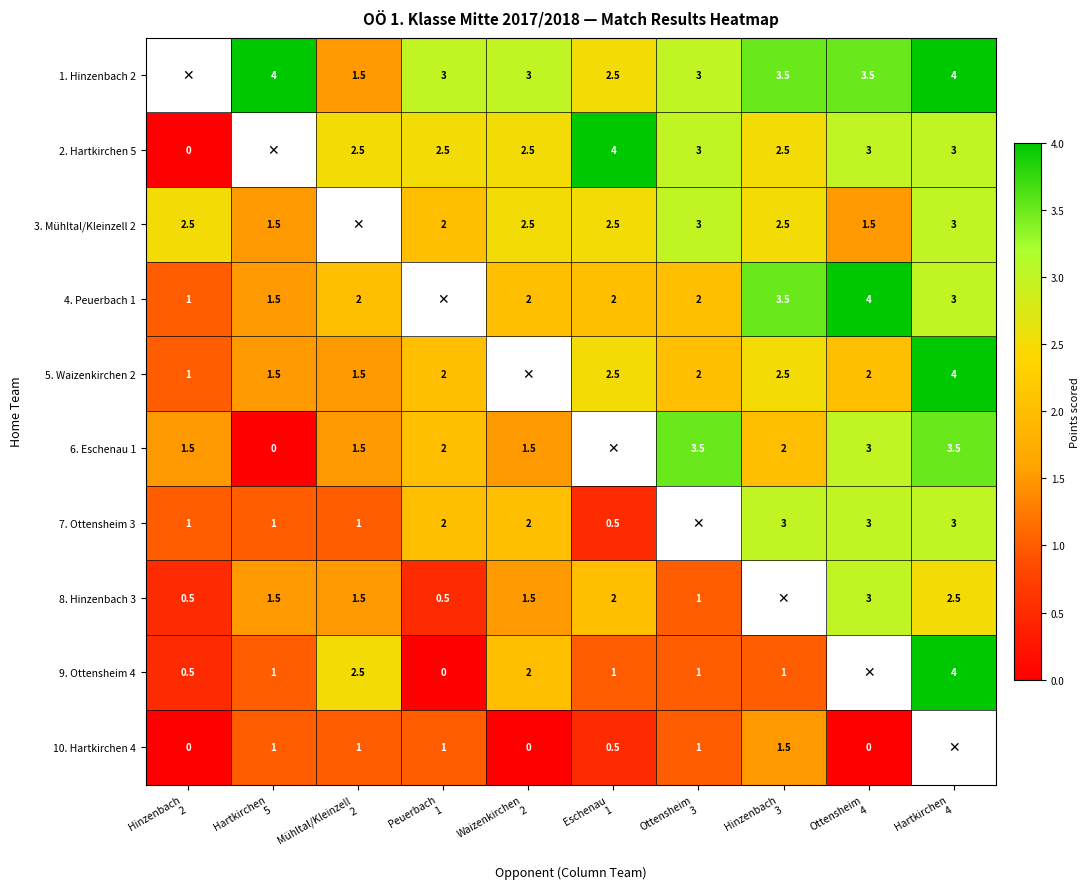

Rank the categories by 4. Peuerbach 1 value from lowest to highest.

Peuerbach 1, Hinzenbach 2, Hartkirchen 5, Mühltal/Kleinzell 2, Waizenkirchen 2, Eschenau 1, Ottensheim 3, Hartkirchen 4, Hinzenbach 3, Ottensheim 4